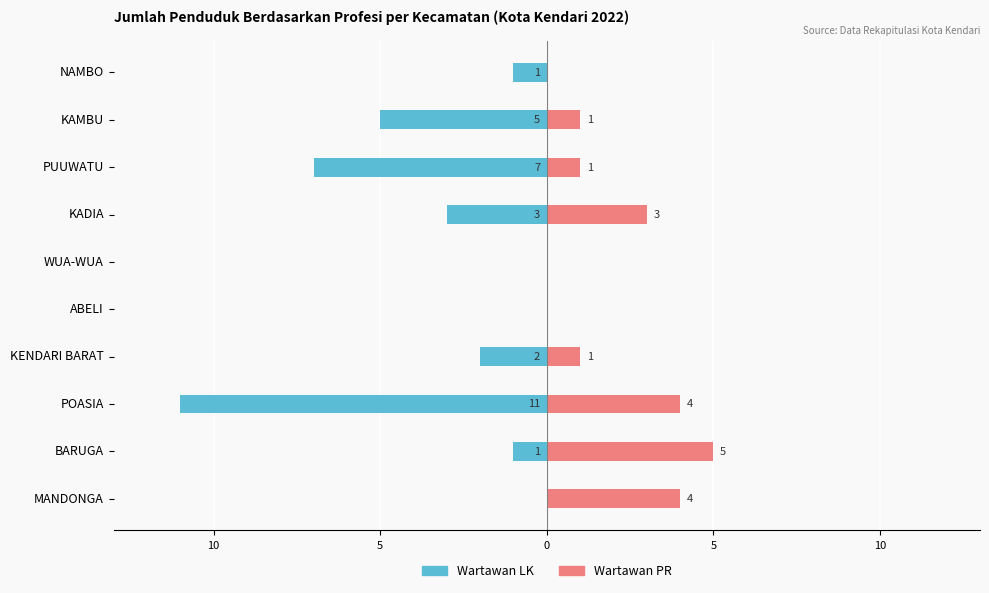

How many bars are there in total?

20